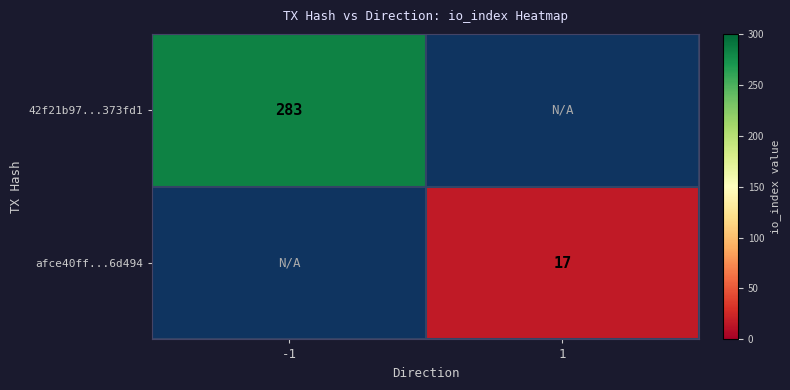

Is the value of 42f21b97...373fd1 at -1 greater than the value of afce40ff...6d494 at 1?

Yes